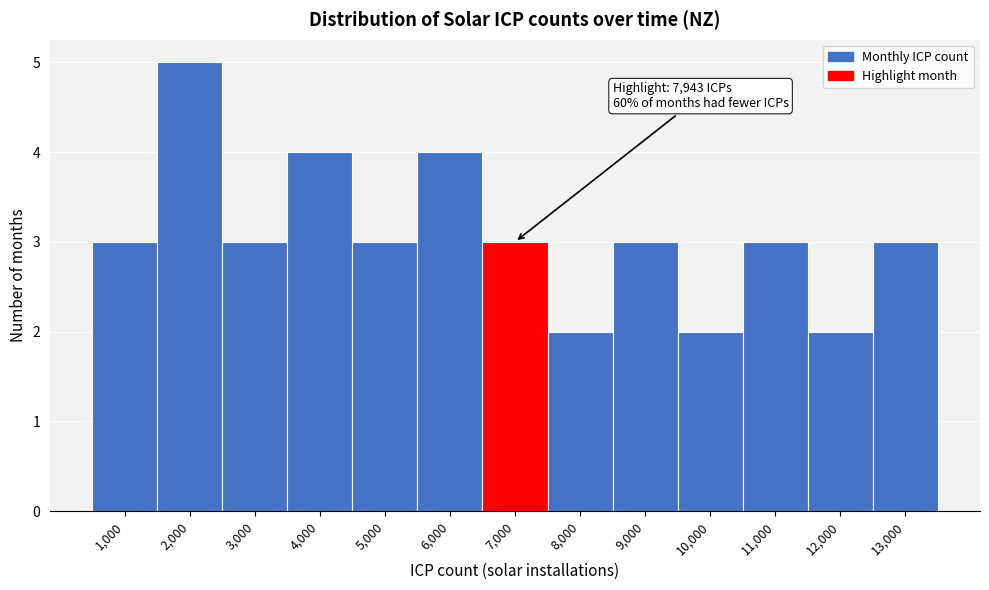

Reading left to right, transcribe all the data shown in this chart.

3	5	3	4	3	4	3	2	3	2	3	2	3